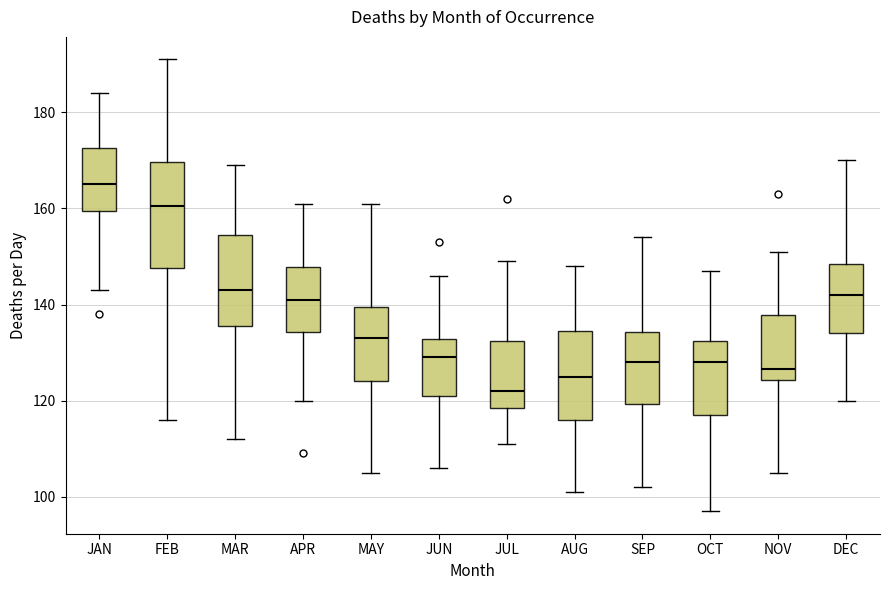

Reading left to right, transcribe this box plot: for each box, give where its median line is, the range the box spans, and where its two whiskers end, as read against the y-axis. The values are not printed on the chart, so give them approximately, as read against the axis.

JAN: median 166, box 160 to 172, whiskers 144 to 184
FEB: median 160, box 148 to 170, whiskers 116 to 192
MAR: median 144, box 136 to 154, whiskers 112 to 170
APR: median 142, box 134 to 148, whiskers 120 to 162
MAY: median 134, box 124 to 140, whiskers 106 to 162
JUN: median 130, box 122 to 132, whiskers 106 to 146
JUL: median 122, box 118 to 132, whiskers 112 to 150
AUG: median 126, box 116 to 134, whiskers 102 to 148
SEP: median 128, box 120 to 134, whiskers 102 to 154
OCT: median 128, box 118 to 132, whiskers 98 to 148
NOV: median 126, box 124 to 138, whiskers 106 to 152
DEC: median 142, box 134 to 148, whiskers 120 to 170